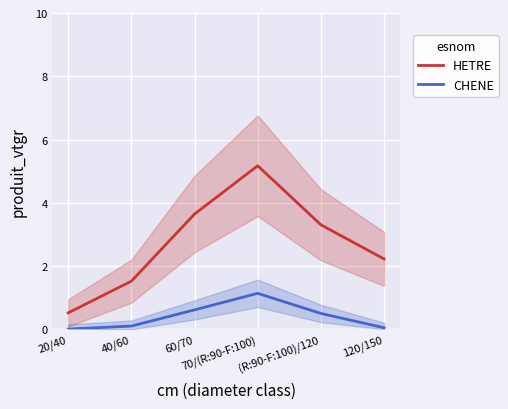

Which has a higher value, 60/70 or (R:90-F:100)/120?

60/70